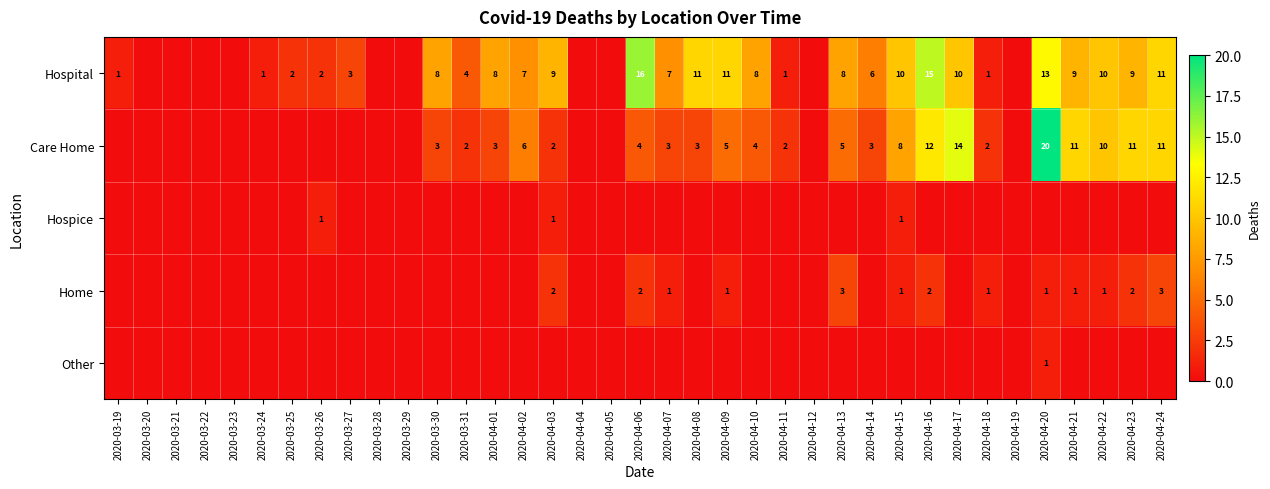

The Care Home series shows 12 at 2020-04-15. True or false?

False